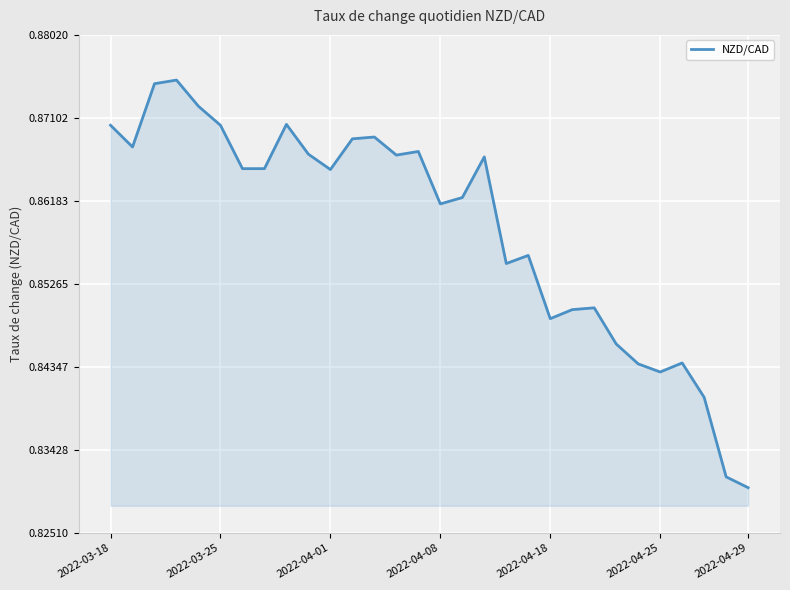

Does the chart display data point markers on the line(s)?

No